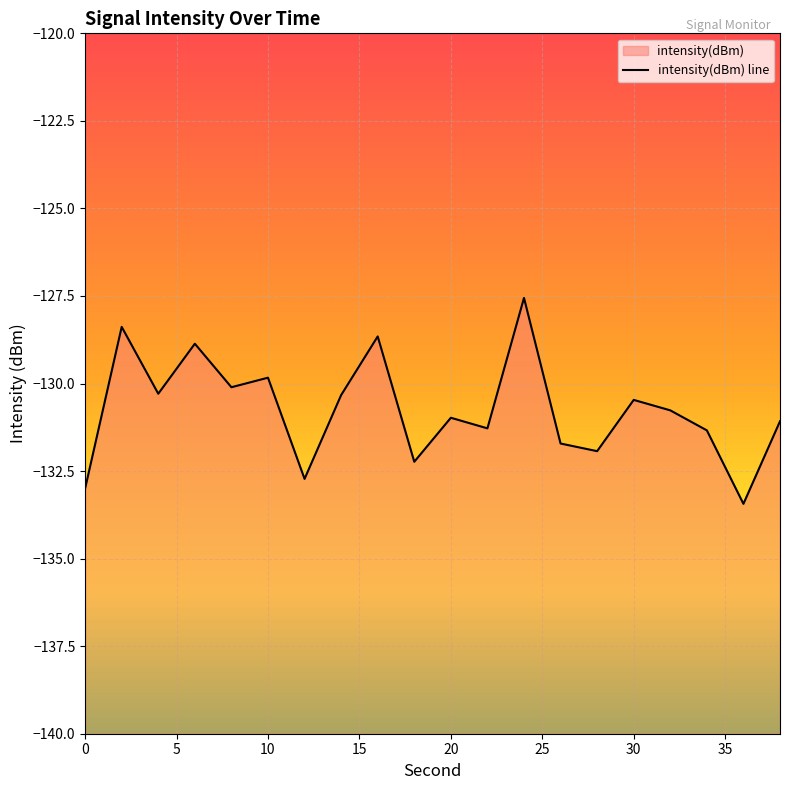

How many lines are shown in the chart?

1